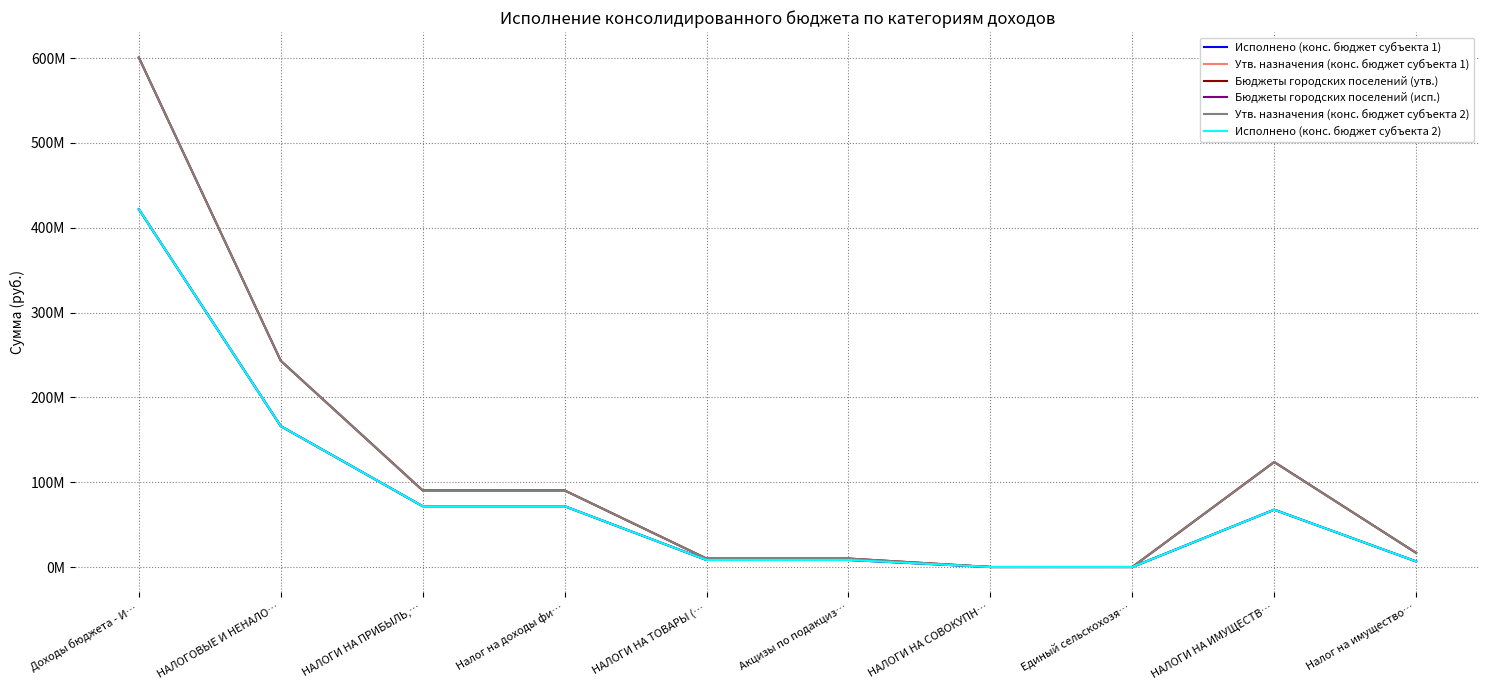

True or false: Утв. назначения (конс. бюджет субъекта 2) has a value of 600565985.6 at Доходы бюджета - И….

True